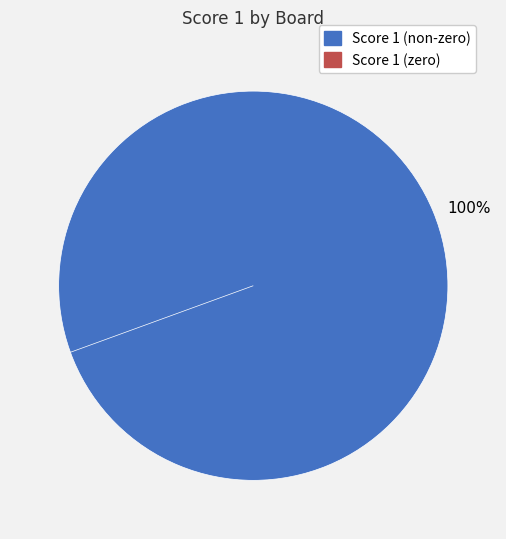

To the nearest percent, what is the difference between the largest and smallest slice percentages?

100%